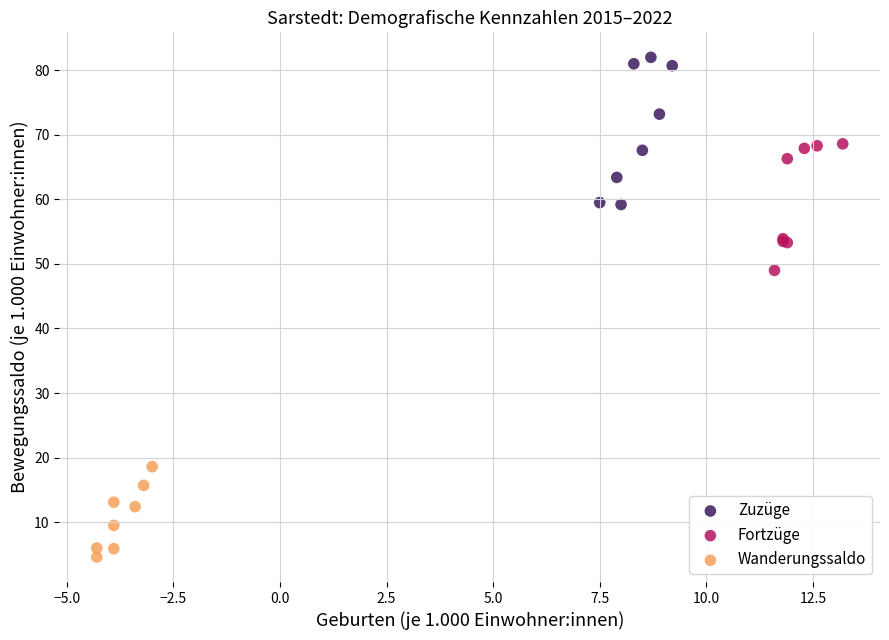

What are all the series names shown in the legend?

Zuzüge, Fortzüge, Wanderungssaldo